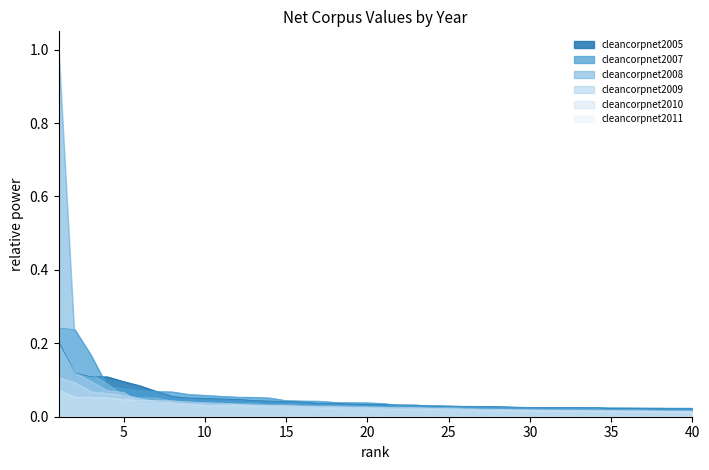

Reading left to right, what are all the values shown in this chart?

cleancorpnet2005: 1=0.2	2=0.1	3=0.1	4=0.1	5=0.1	6=0.1	7=0.1	8=0.1	9=0.1	10=0.1	11=0.0	12=0.0	13=0.0	14=0.0	15=0.0	16=0.0	17=0.0	18=0.0	19=0.0	20=0.0	21=0.0	22=0.0	23=0.0	24=0.0	25=0.0	26=0.0	27=0.0	28=0.0	29=0.0	30=0.0	31=0.0	32=0.0	33=0.0	34=0.0	35=0.0	36=0.0	37=0.0	38=0.0	39=0.0	40=0.0
cleancorpnet2007: 1=0.2	2=0.2	3=0.2	4=0.1	5=0.1	6=0.1	7=0.1	8=0.1	9=0.1	10=0.1	11=0.1	12=0.1	13=0.1	14=0.1	15=0.0	16=0.0	17=0.0	18=0.0	19=0.0	20=0.0	21=0.0	22=0.0	23=0.0	24=0.0	25=0.0	26=0.0	27=0.0	28=0.0	29=0.0	30=0.0	31=0.0	32=0.0	33=0.0	34=0.0	35=0.0	36=0.0	37=0.0	38=0.0	39=0.0	40=0.0
cleancorpnet2008: 1=1.0	2=0.2	3=0.1	4=0.1	5=0.1	6=0.1	7=0.1	8=0.0	9=0.0	10=0.0	11=0.0	12=0.0	13=0.0	14=0.0	15=0.0	16=0.0	17=0.0	18=0.0	19=0.0	20=0.0	21=0.0	22=0.0	23=0.0	24=0.0	25=0.0	26=0.0	27=0.0	28=0.0	29=0.0	30=0.0	31=0.0	32=0.0	33=0.0	34=0.0	35=0.0	36=0.0	37=0.0	38=0.0	39=0.0	40=0.0
cleancorpnet2009: 1=0.2	2=0.1	3=0.1	4=0.1	5=0.1	6=0.0	7=0.0	8=0.0	9=0.0	10=0.0	11=0.0	12=0.0	13=0.0	14=0.0	15=0.0	16=0.0	17=0.0	18=0.0	19=0.0	20=0.0	21=0.0	22=0.0	23=0.0	24=0.0	25=0.0	26=0.0	27=0.0	28=0.0	29=0.0	30=0.0	31=0.0	32=0.0	33=0.0	34=0.0	35=0.0	36=0.0	37=0.0	38=0.0	39=0.0	40=0.0
cleancorpnet2010: 1=0.1	2=0.1	3=0.1	4=0.1	5=0.1	6=0.0	7=0.0	8=0.0	9=0.0	10=0.0	11=0.0	12=0.0	13=0.0	14=0.0	15=0.0	16=0.0	17=0.0	18=0.0	19=0.0	20=0.0	21=0.0	22=0.0	23=0.0	24=0.0	25=0.0	26=0.0	27=0.0	28=0.0	29=0.0	30=0.0	31=0.0	32=0.0	33=0.0	34=0.0	35=0.0	36=0.0	37=0.0	38=0.0	39=0.0	40=0.0
cleancorpnet2011: 1=0.1	2=0.1	3=0.1	4=0.1	5=0.0	6=0.0	7=0.0	8=0.0	9=0.0	10=0.0	11=0.0	12=0.0	13=0.0	14=0.0	15=0.0	16=0.0	17=0.0	18=0.0	19=0.0	20=0.0	21=0.0	22=0.0	23=0.0	24=0.0	25=0.0	26=0.0	27=0.0	28=0.0	29=0.0	30=0.0	31=0.0	32=0.0	33=0.0	34=0.0	35=0.0	36=0.0	37=0.0	38=0.0	39=0.0	40=0.0